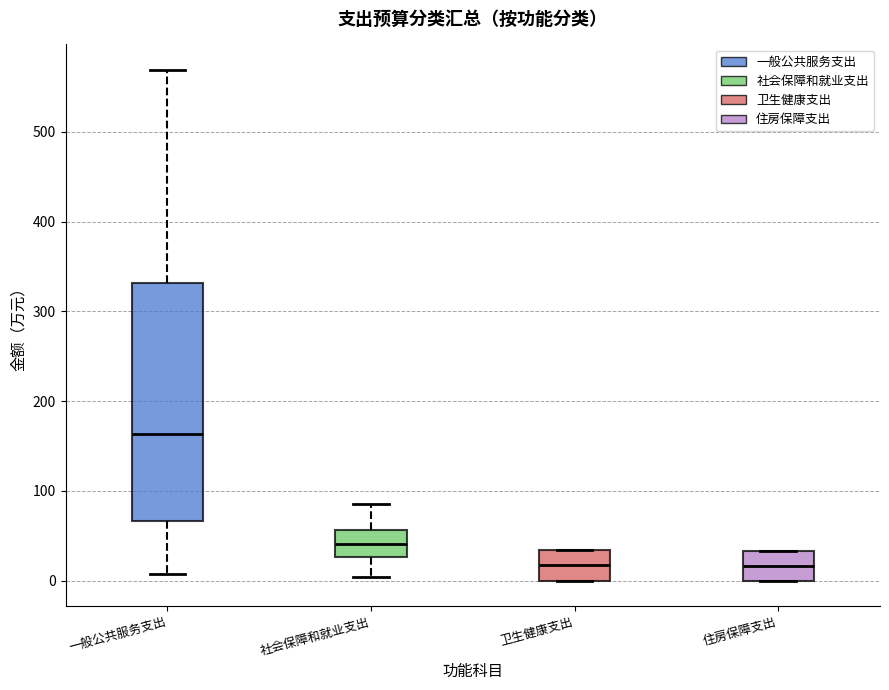

Where is the upper edge of the box for 一般公共服务支出 on the y-axis? The values are not printed on the chart, so give them approximately, as read against the axis.

330